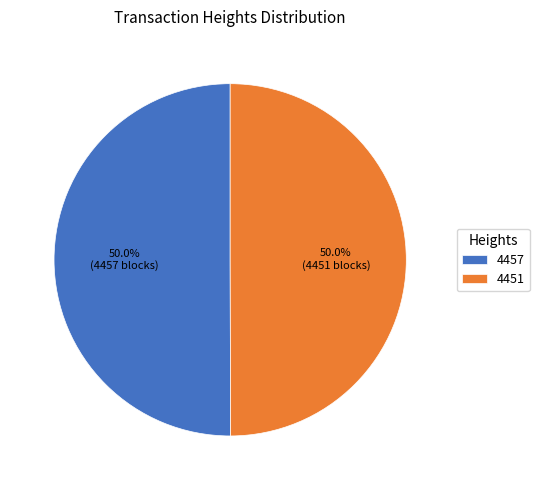

What percentage do 4457 and 4451 together represent?

100.0%